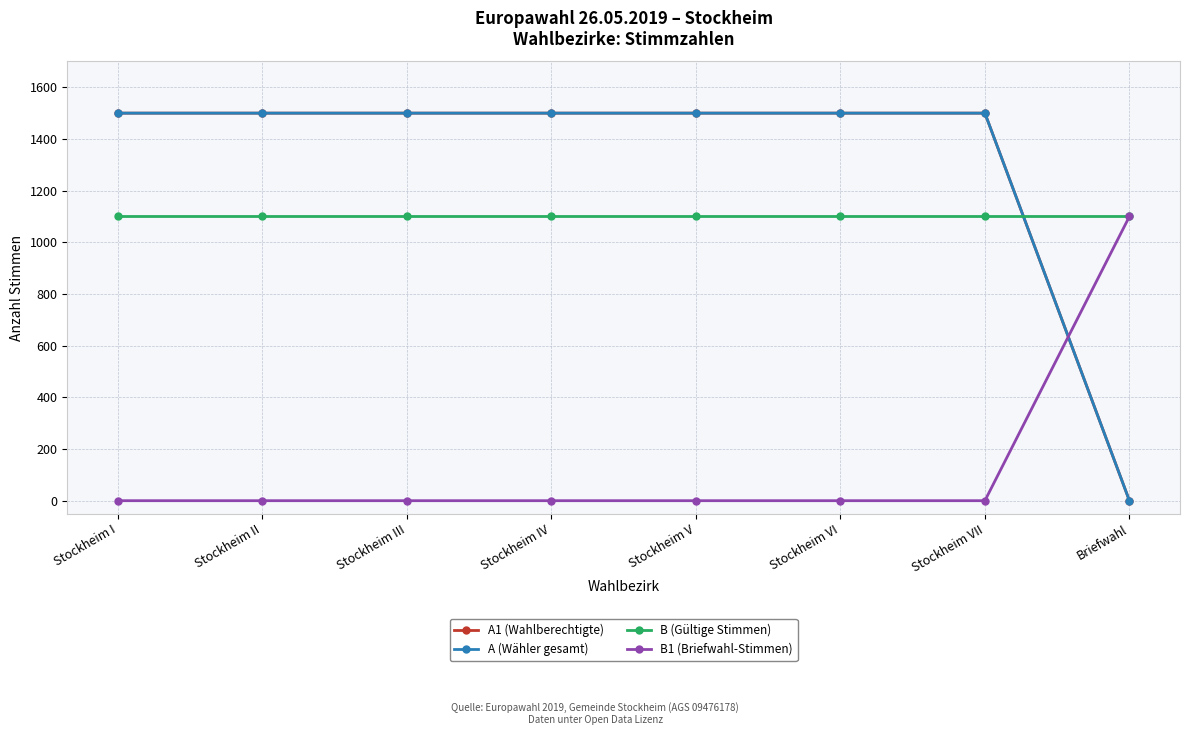

Does the chart have visible grid lines?

Yes